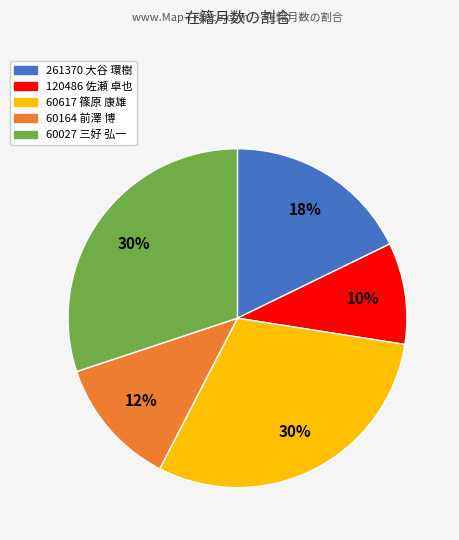

Which category has the smallest portion of the pie?

120486 佐瀬 卓也